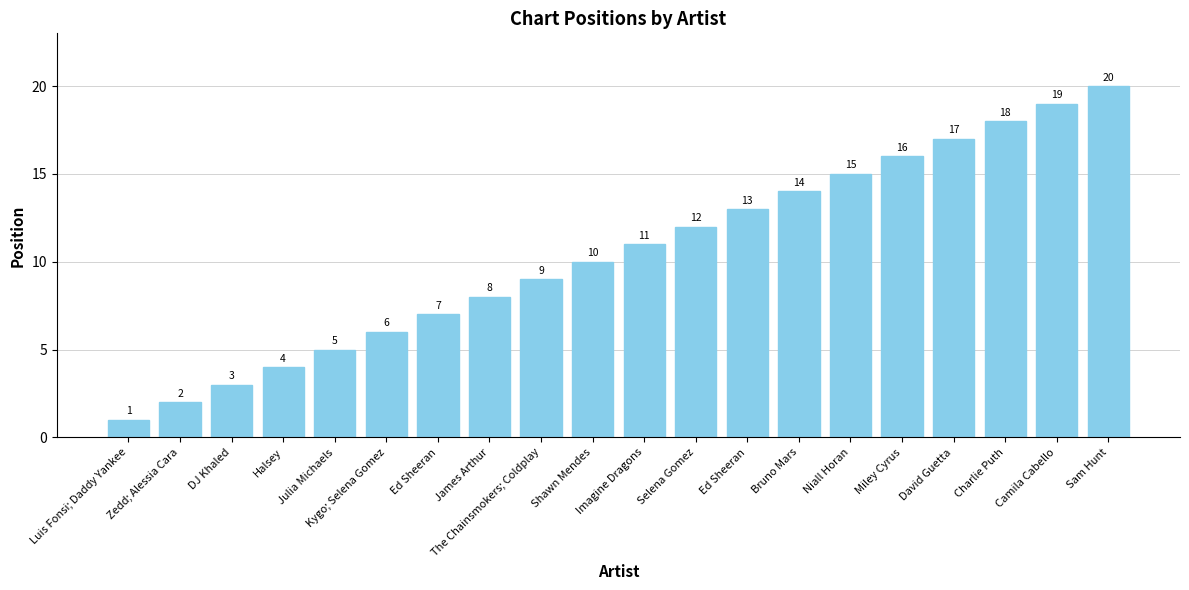

Count the number of data series in this chart.

1